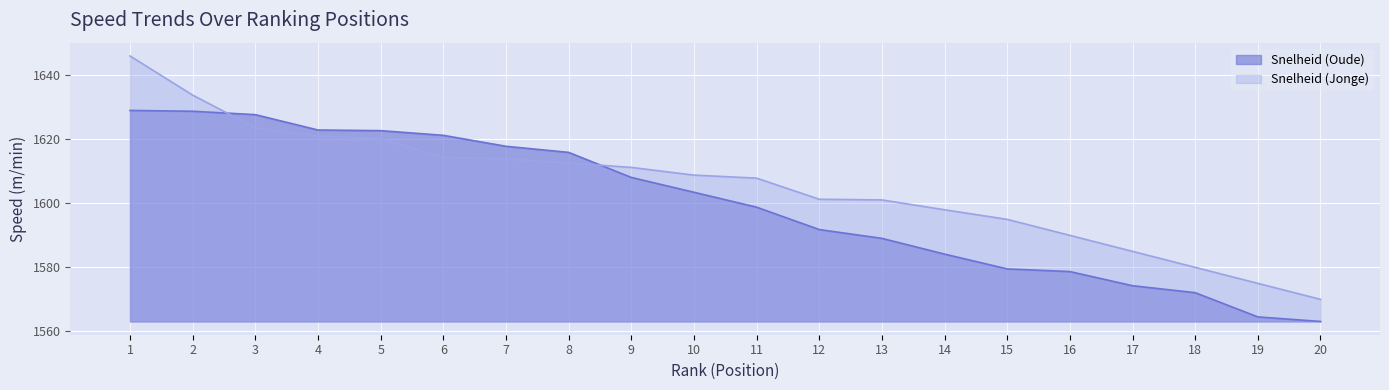

True or false: Snelheid (Oude) and Snelheid (Jonge) intersect in this chart.

True